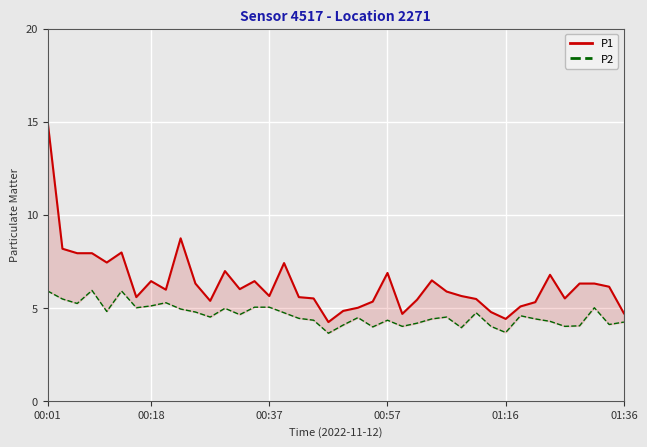

In P1, how many points are higher than both neighbors (excluding endpoints)?

9